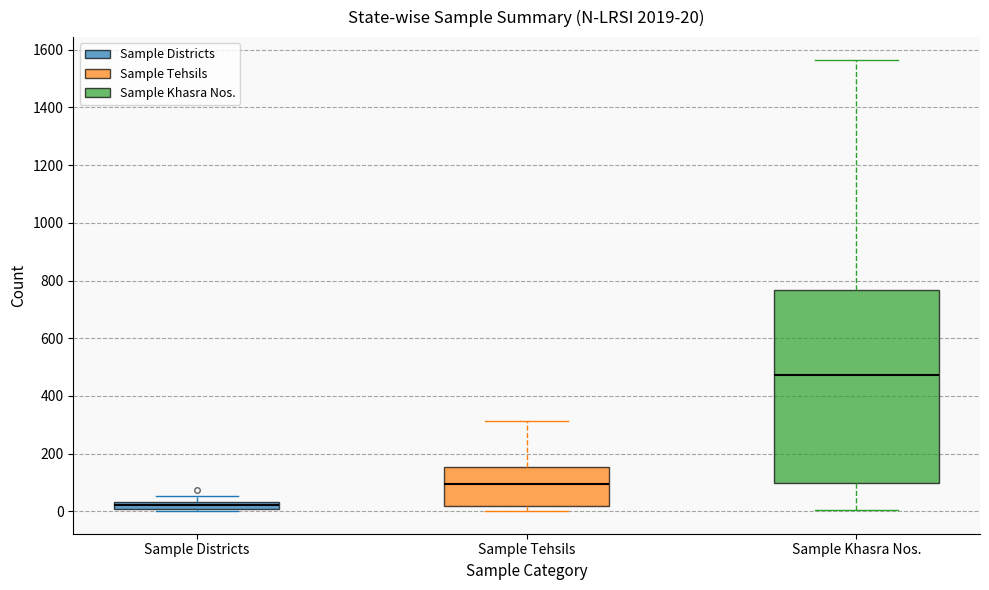

Which box has the lowest median line?

Sample Districts